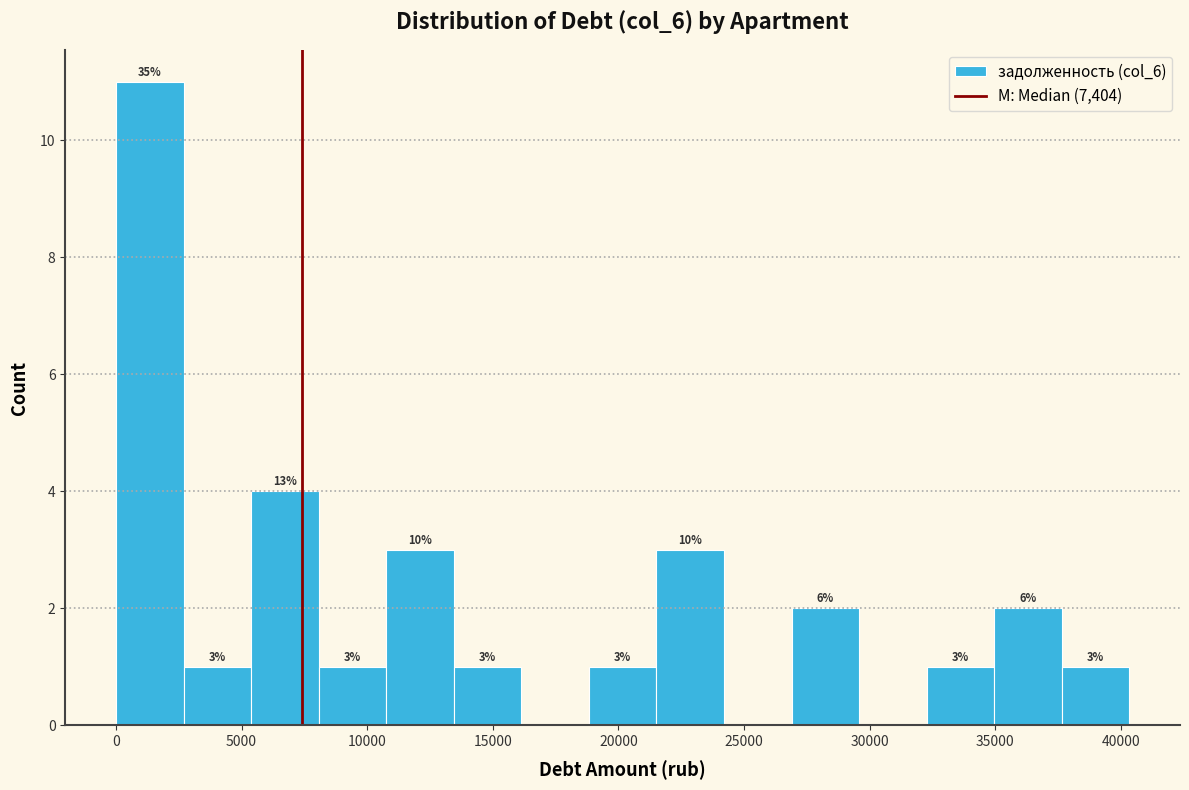

Over which range of the x-axis is the bar tallest?

0 to 2500